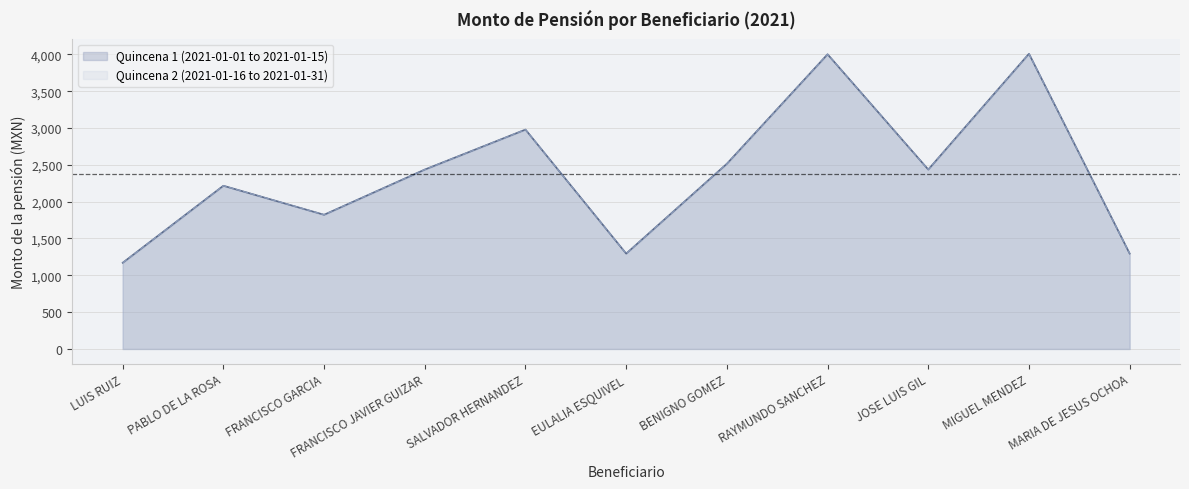

Which series has the largest total across all categories?

Quincena 1 (2021-01-01 to 2021-01-15)